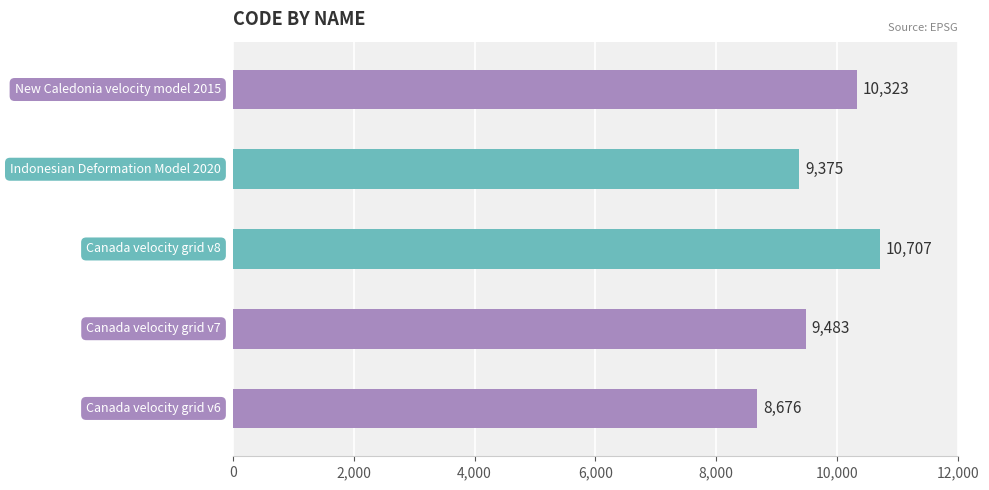

What is the minimum value shown in the chart?

8676